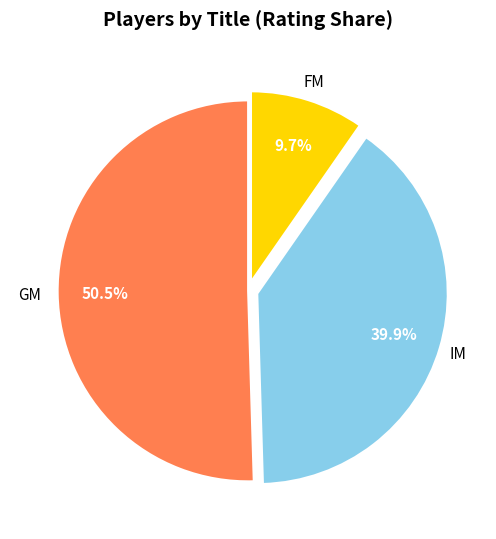

Is there any slice that represents more than half of the pie?

Yes